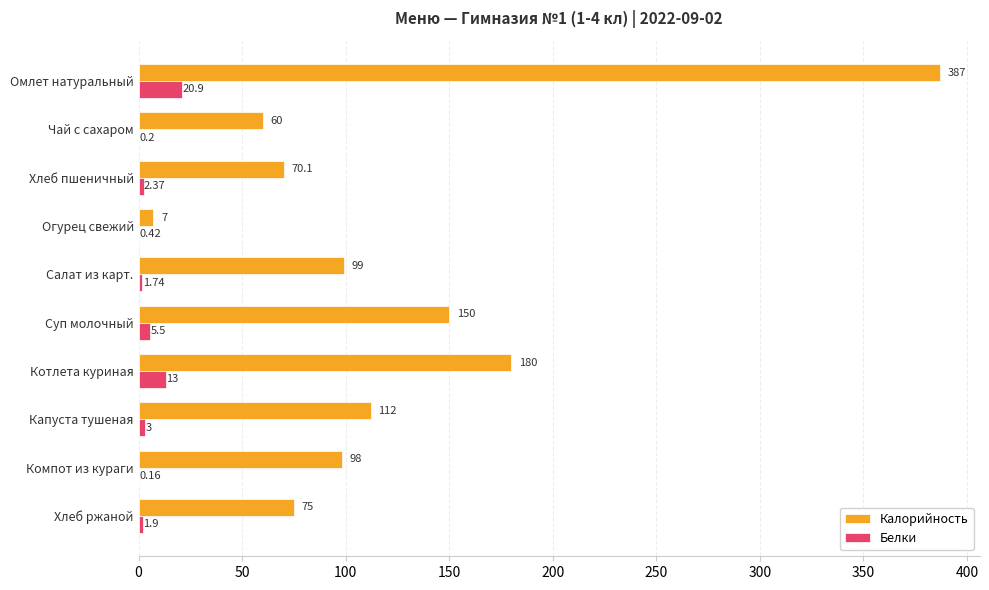

Which series has the largest total across all categories?

Калорийность